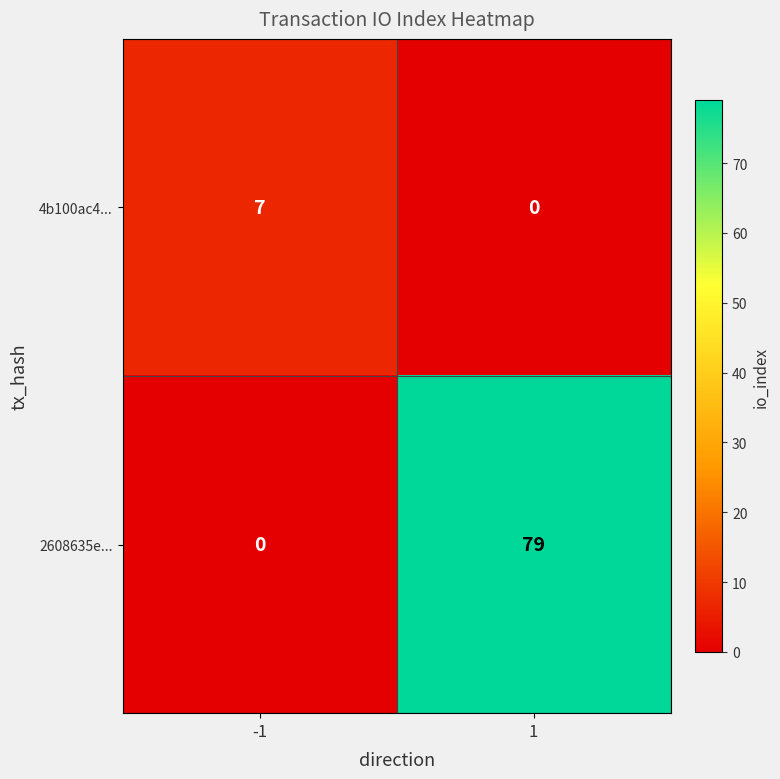

List the series in order of their overall mean, highest first.

2608635e..., 4b100ac4...